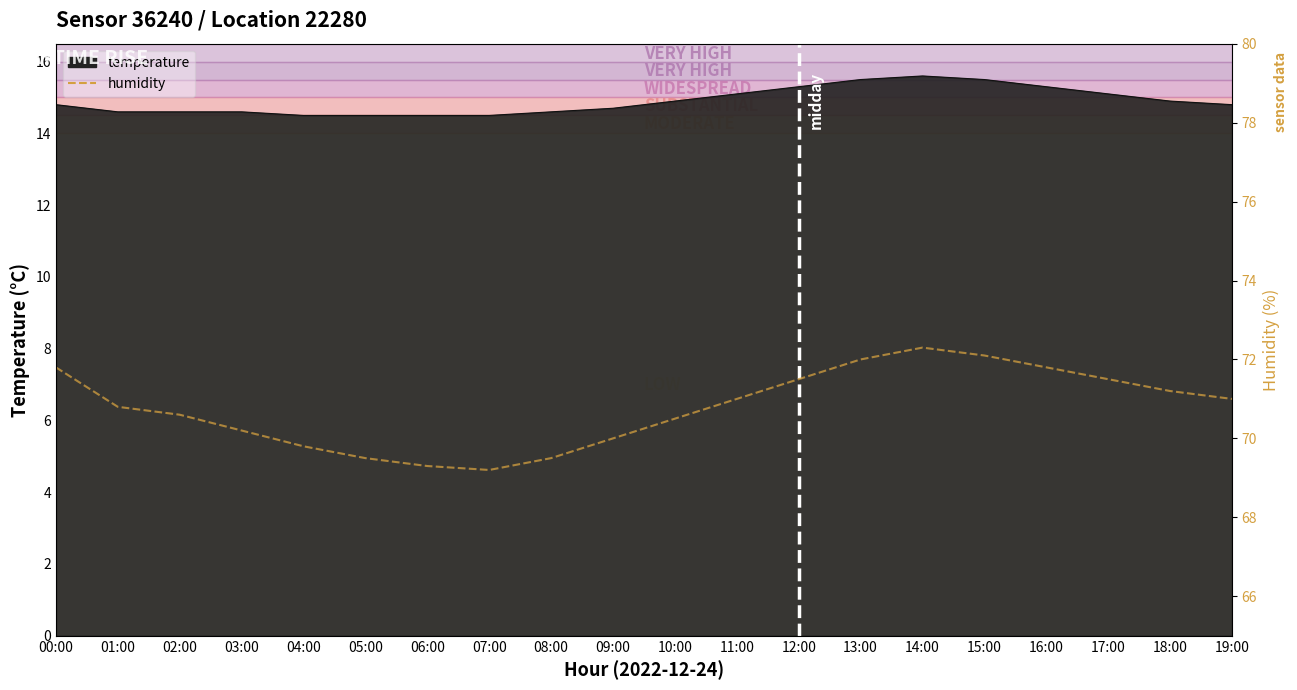

What is the smallest value displayed?

69.2